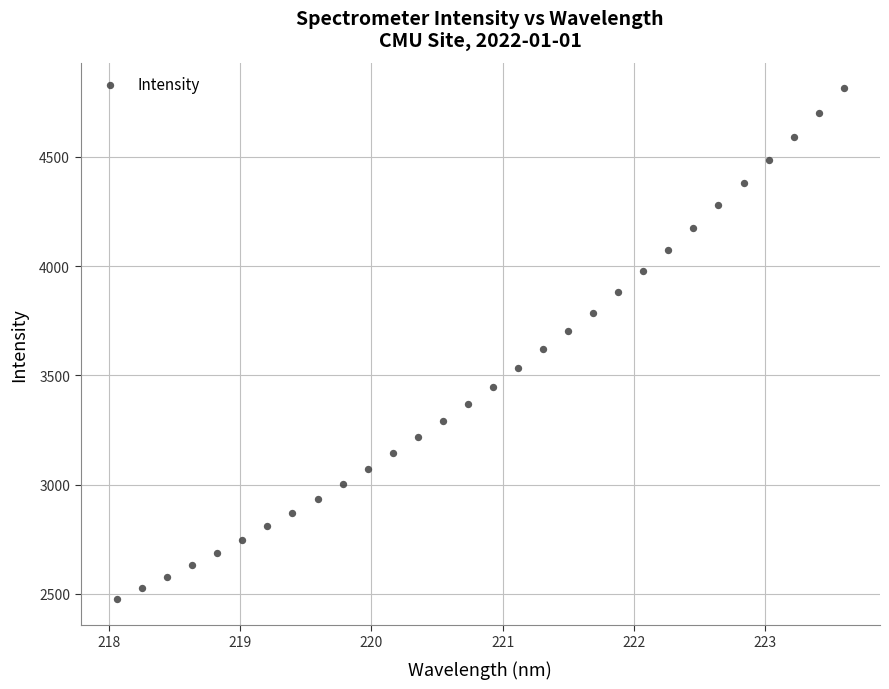

List the coordinates of all points as (X, Y) pairs, reading left to right.

(218.1, 2475.6)  (218.3, 2526.2)  (218.4, 2578.2)  (218.6, 2632.4)  (218.8, 2687.4)  (219.0, 2746.8)  (219.2, 2809.3)  (219.4, 2871.0)  (219.6, 2935.2)  (219.8, 3002.0)  (220.0, 3071.0)  (220.2, 3142.4)  (220.4, 3216.3)  (220.5, 3291.1)  (220.7, 3368.2)  (220.9, 3447.2)  (221.1, 3532.8)  (221.3, 3618.7)  (221.5, 3702.5)  (221.7, 3787.2)  (221.9, 3882.7)  (222.1, 3977.3)  (222.3, 4073.9)  (222.5, 4173.2)  (222.6, 4277.9)  (222.8, 4380.8)  (223.0, 4486.5)  (223.2, 4591.5)  (223.4, 4701.9)  (223.6, 4813.6)